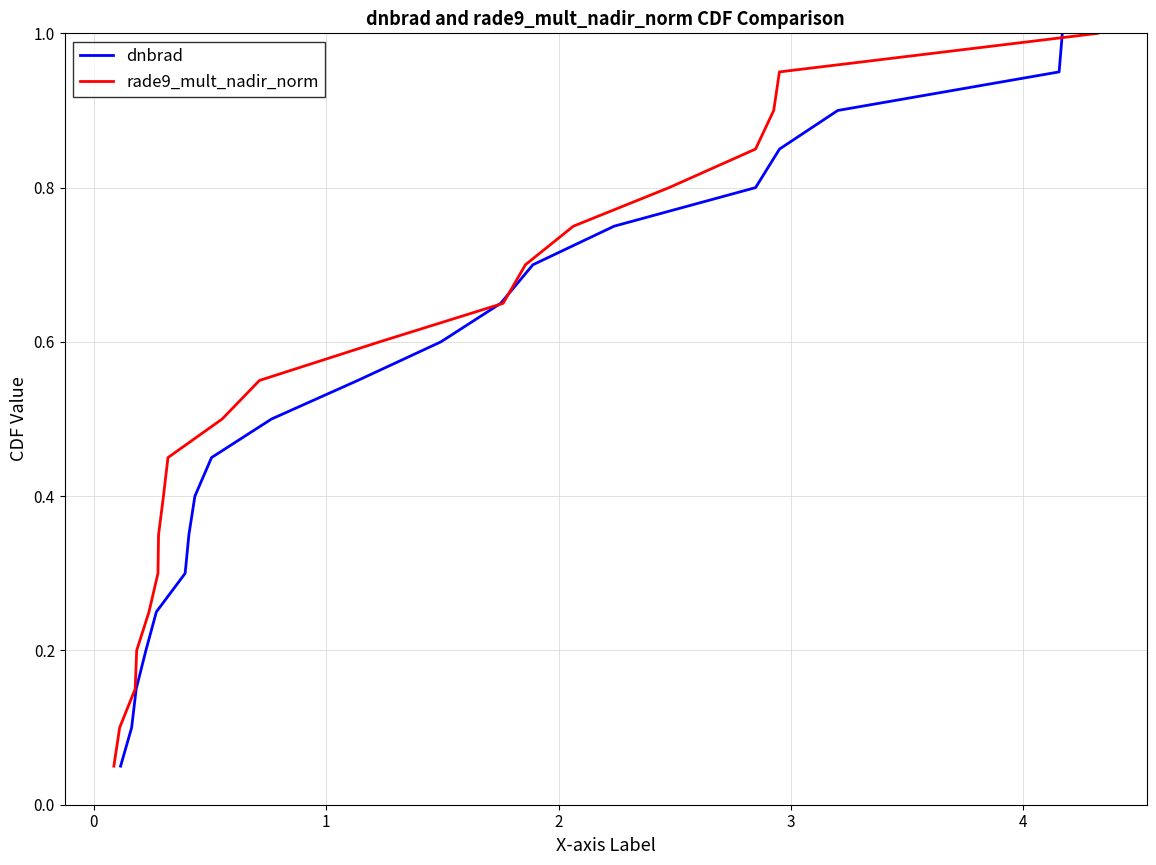

How many categories are shown in the chart?

20